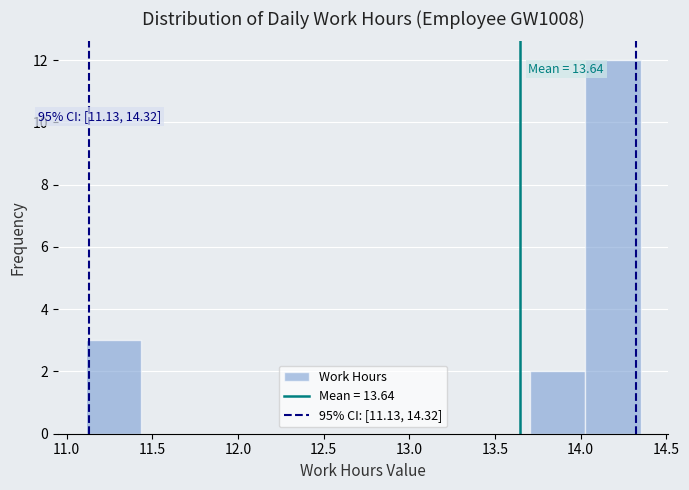

Over which range of the x-axis is the bar tallest?

14.05 to 14.35